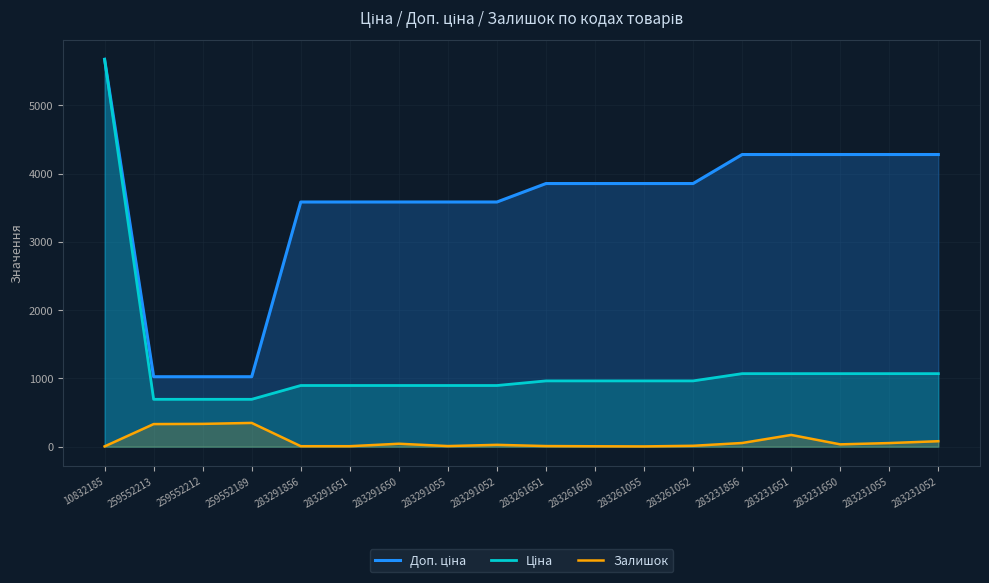

Is it true that Доп. ціна equals 6130.1 at 283261651?

False